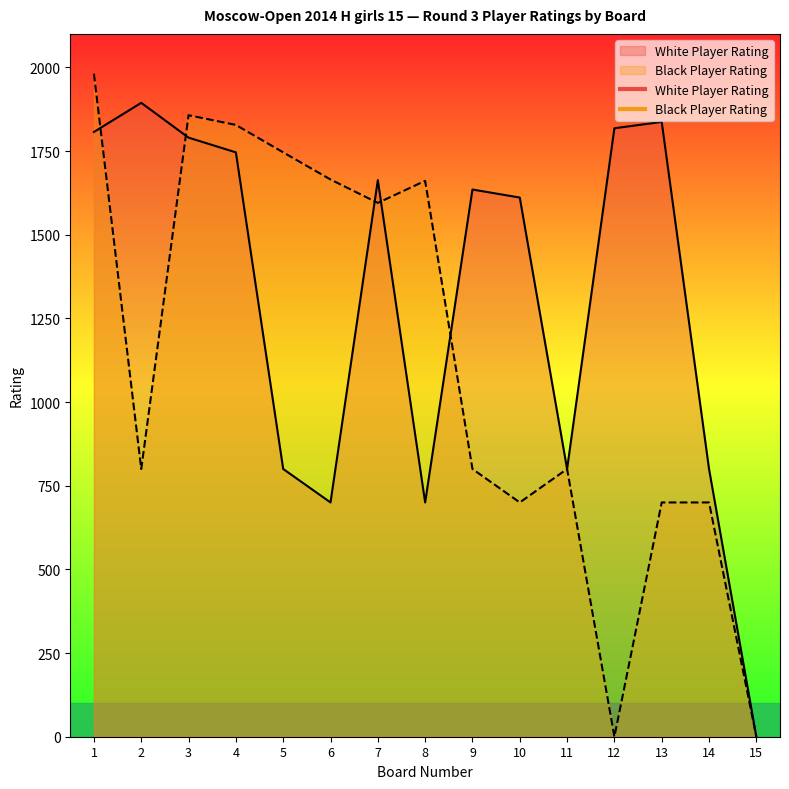

Which label corresponds to the largest value in the chart?

1